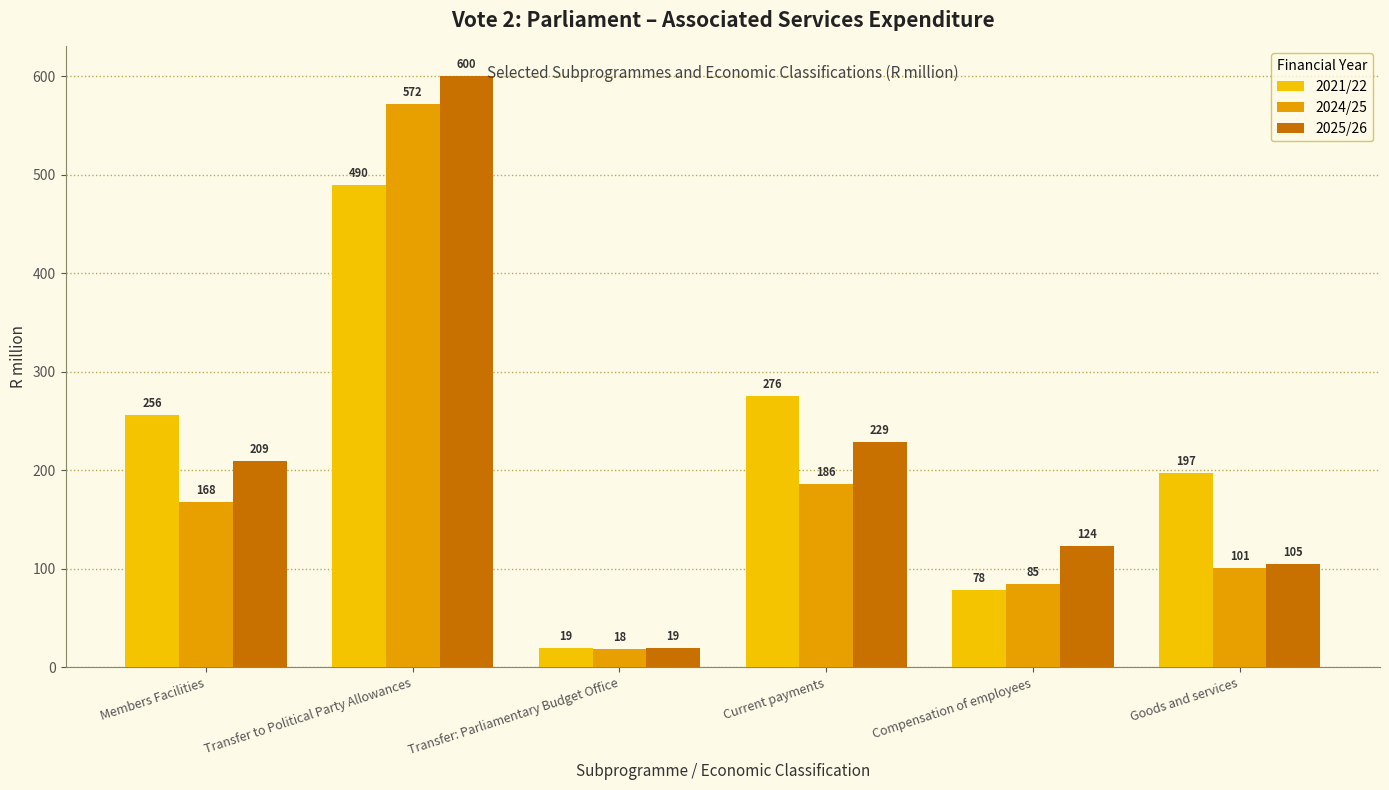

Between Compensation of employees and Goods and services, which is larger?

Goods and services